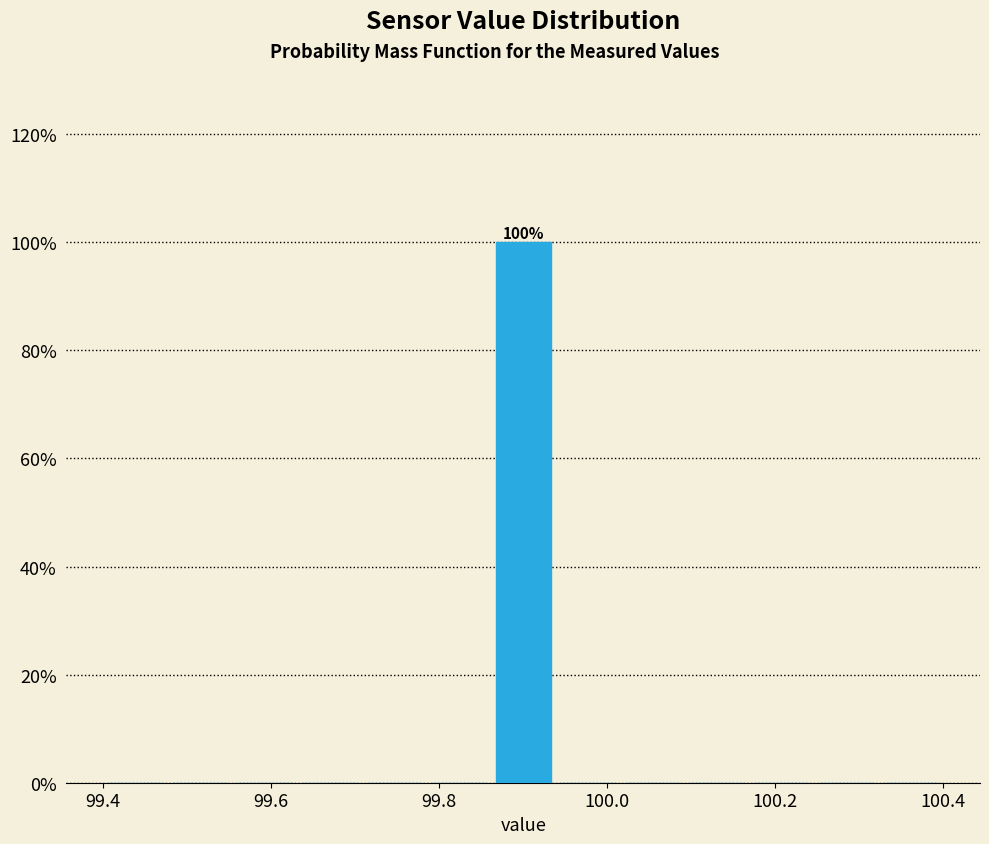

Around what value on the x-axis is the tallest bar? Give the approximate position of its centre, as read against the axis.

99.90